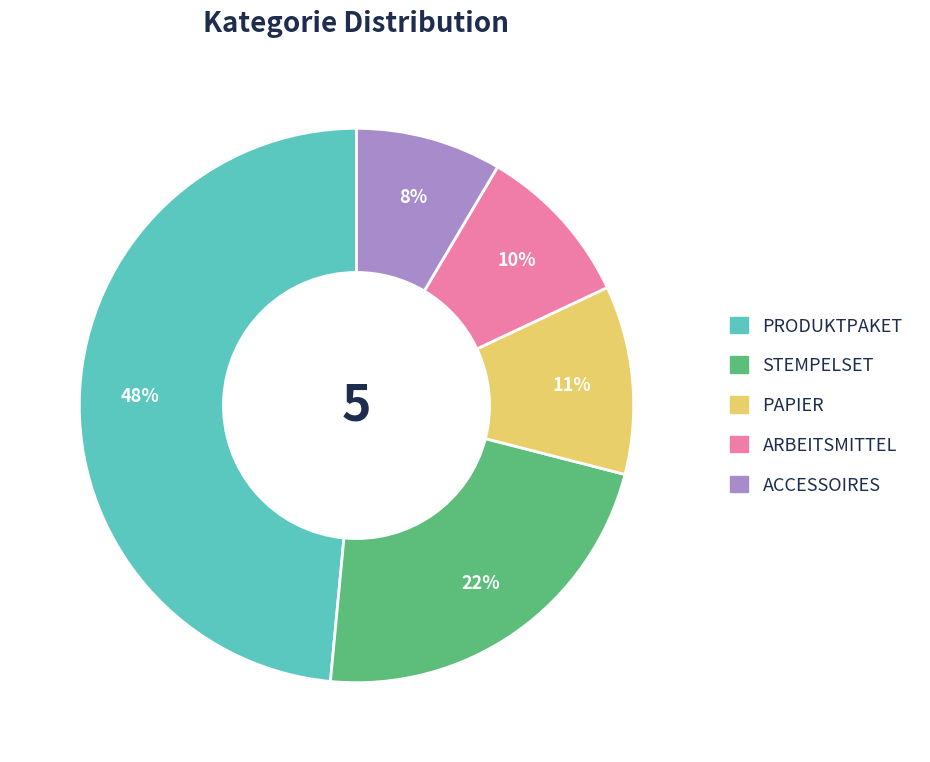

How many segments does this pie chart have?

5